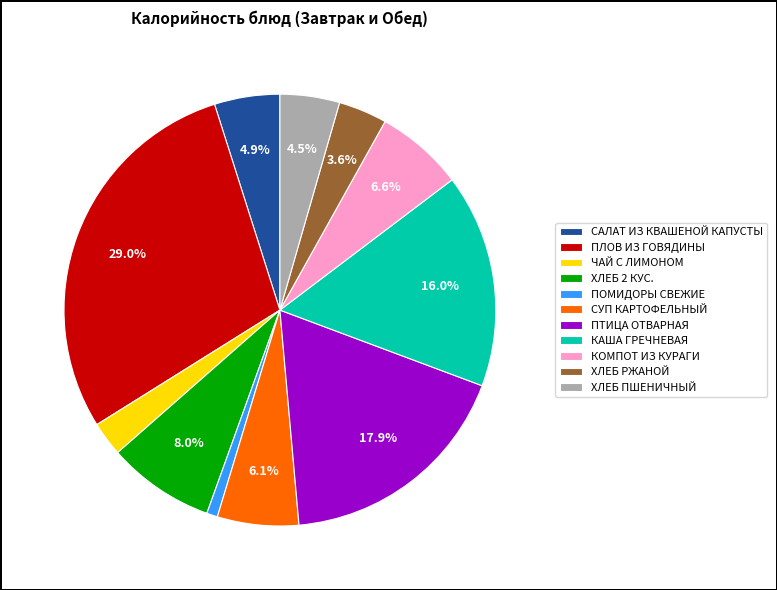

What portion of the pie excludes ХЛЕБ РЖАНОЙ?

96.4%